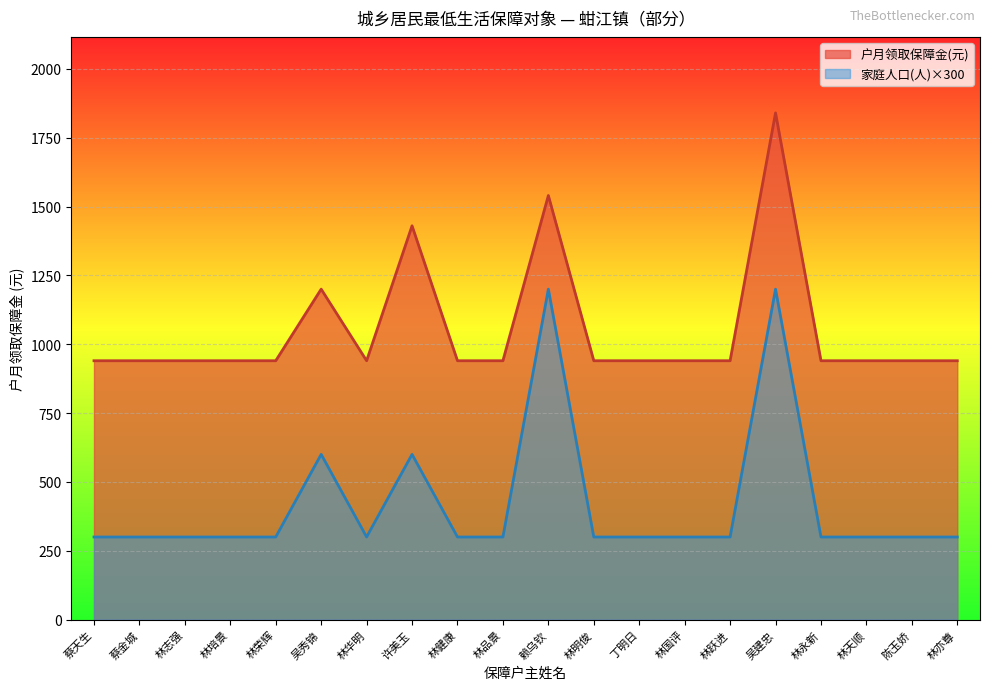

What is the difference between the second highest and minimum values in the 家庭人口(人) series?

900